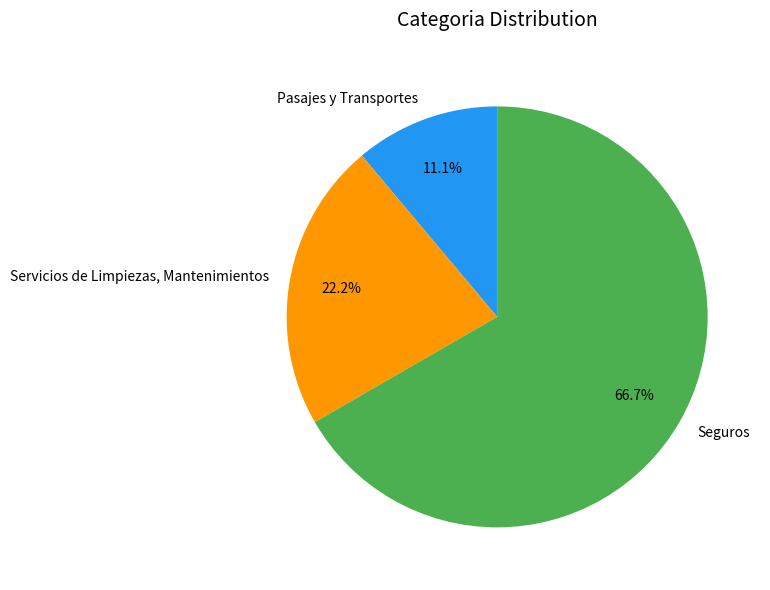

Does any single category account for the majority?

Yes